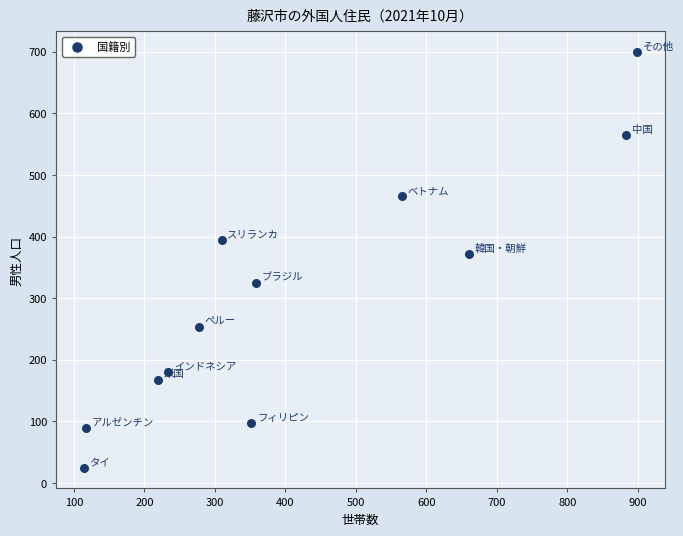

What is the average Y value?

303